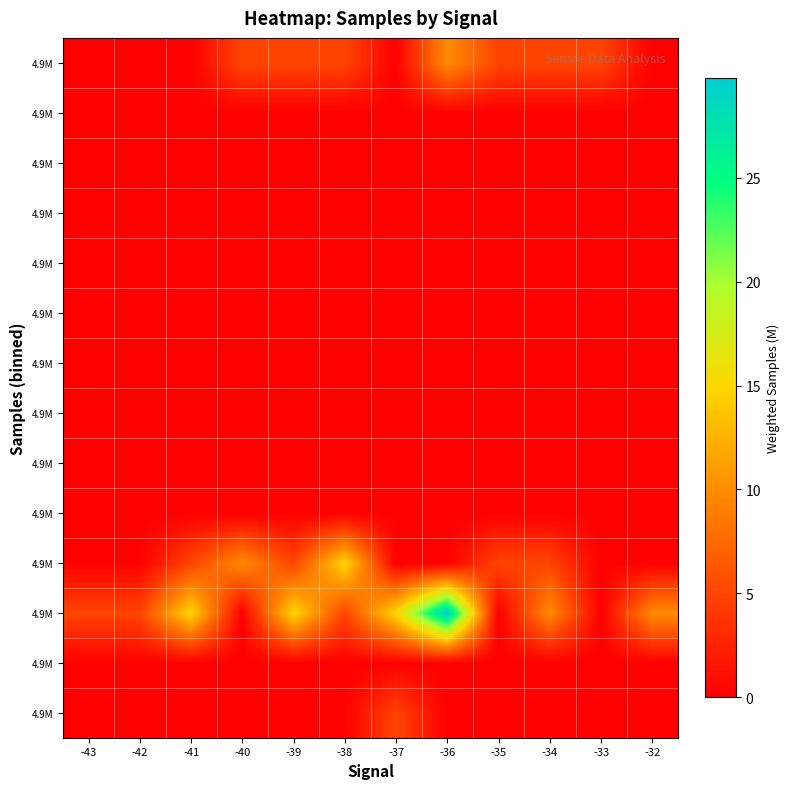

What is the total value across all series at -43?

5.0